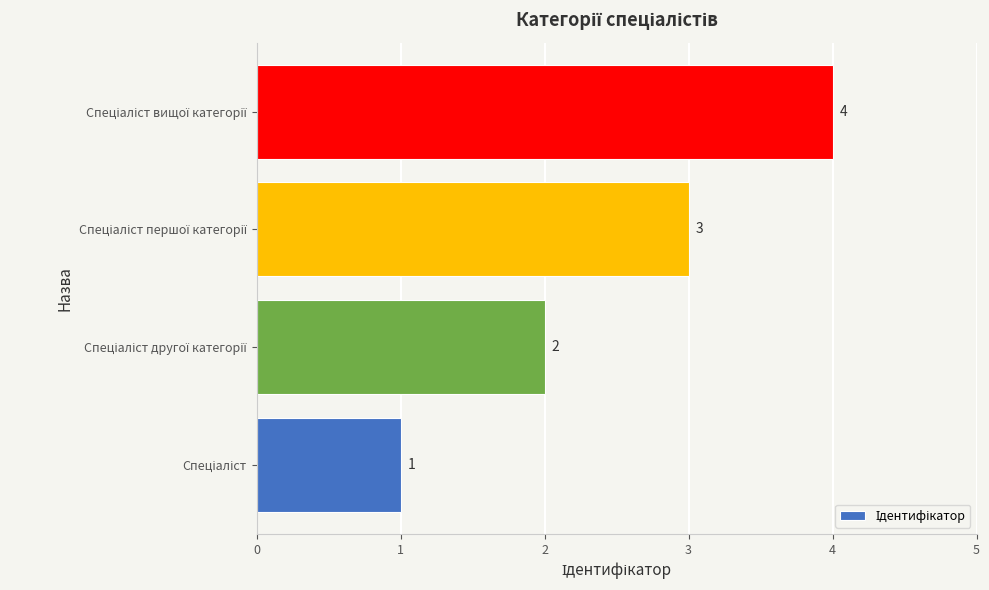

What is the difference between the maximum and minimum values?

3